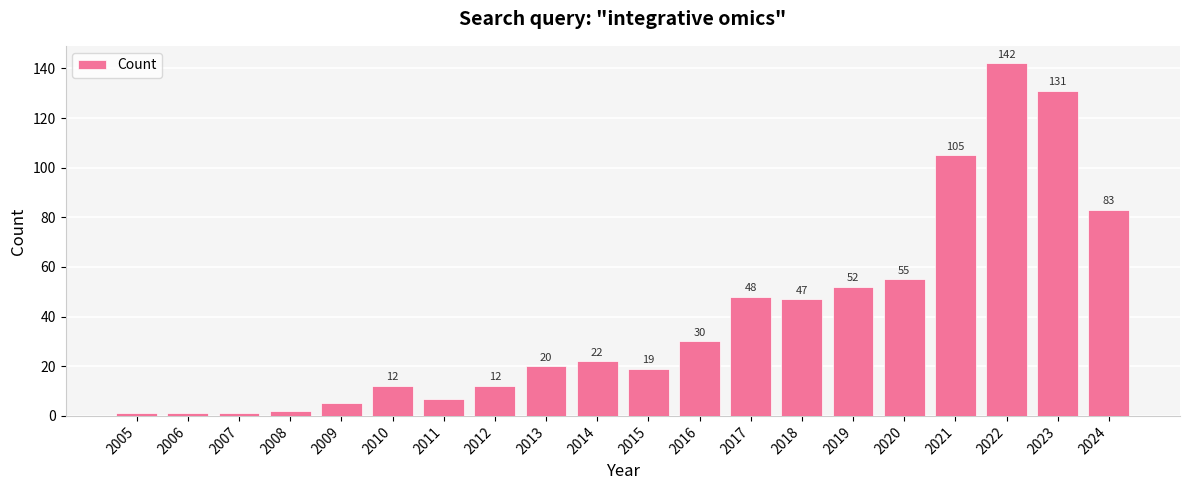

Which category has the highest value across all series?

2022